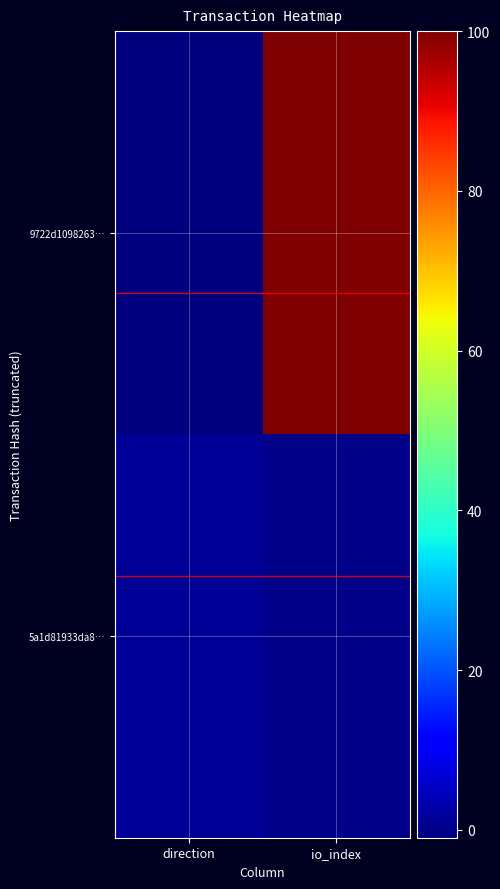

Which series has the largest total across all categories?

9722d1098263…